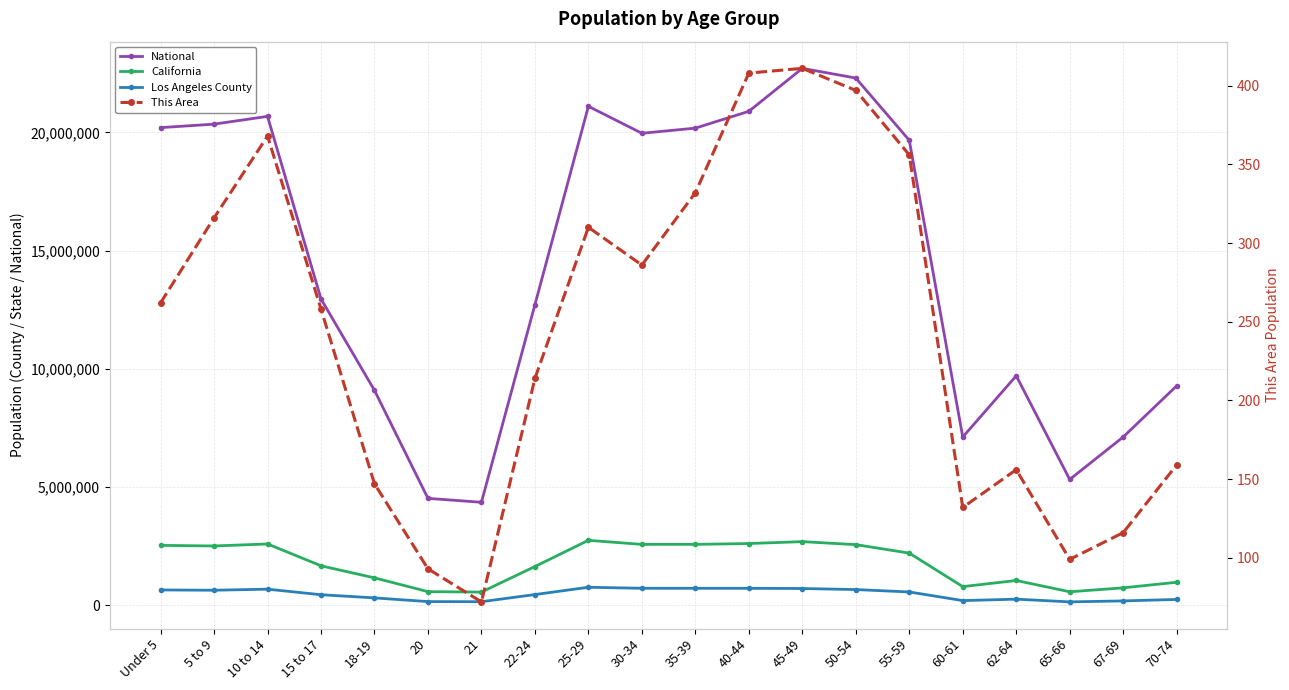

At which label does This Area first exceed 262?

5 to 9